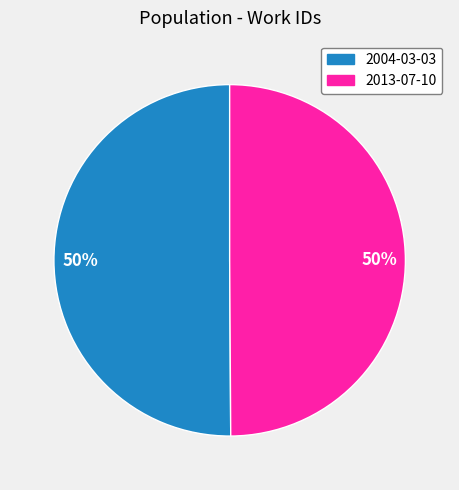

Is the sum of 2013-07-10 and 2004-03-03 greater than half?

Yes